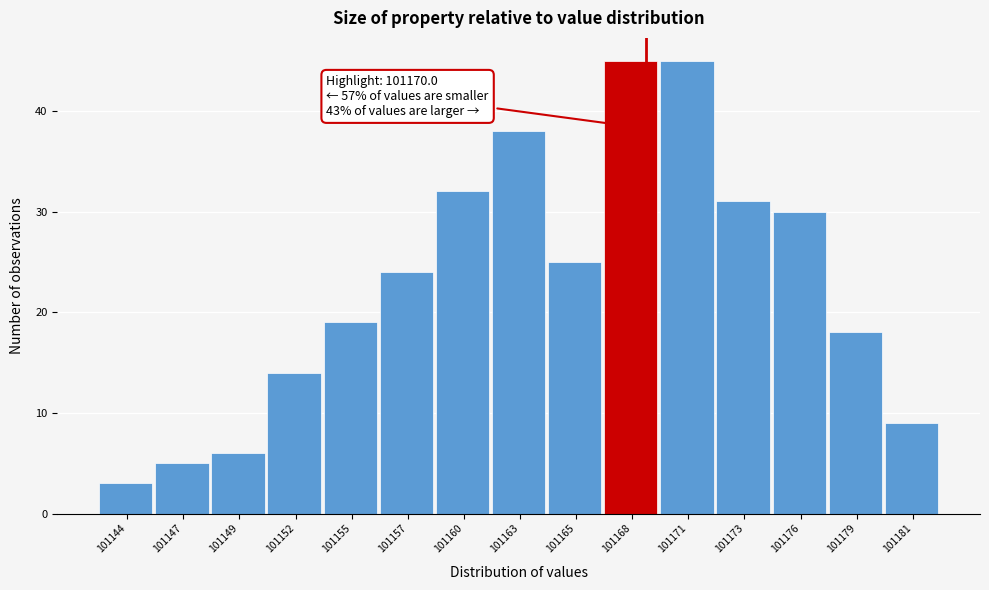

Reading right to left, list all the values displayed in this chart.

101181=9	101179=18	101176=30	101173=31	101171=45	101168=45	101165=25	101163=38	101160=32	101157=24	101155=19	101152=14	101149=6	101147=5	101144=3